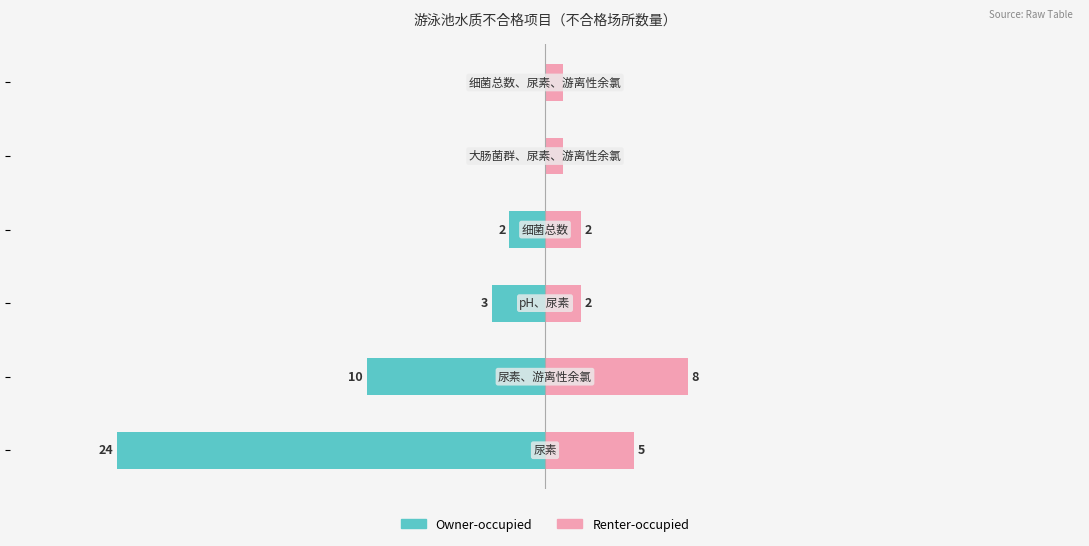

Reading right to left, what are all the values shown in this chart?

Owner-occupied: 0	0	-2	-3	-10	-24
Renter-occupied: 1	1	2	2	8	5